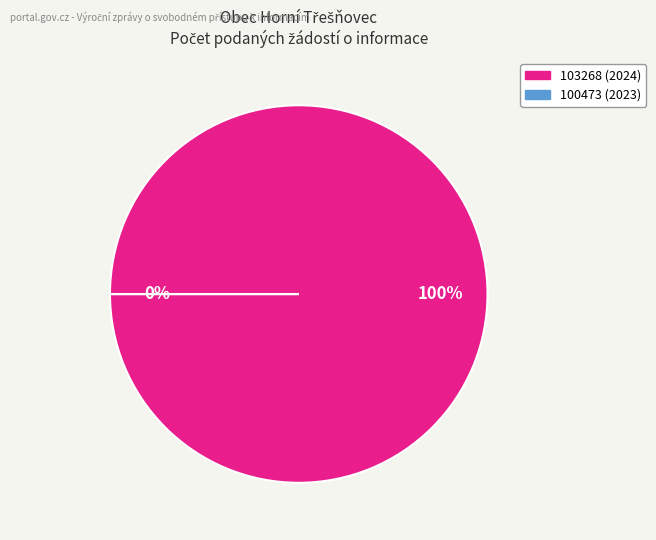

To the nearest percent, what percentage of the pie is 103268 (2024)?

100%